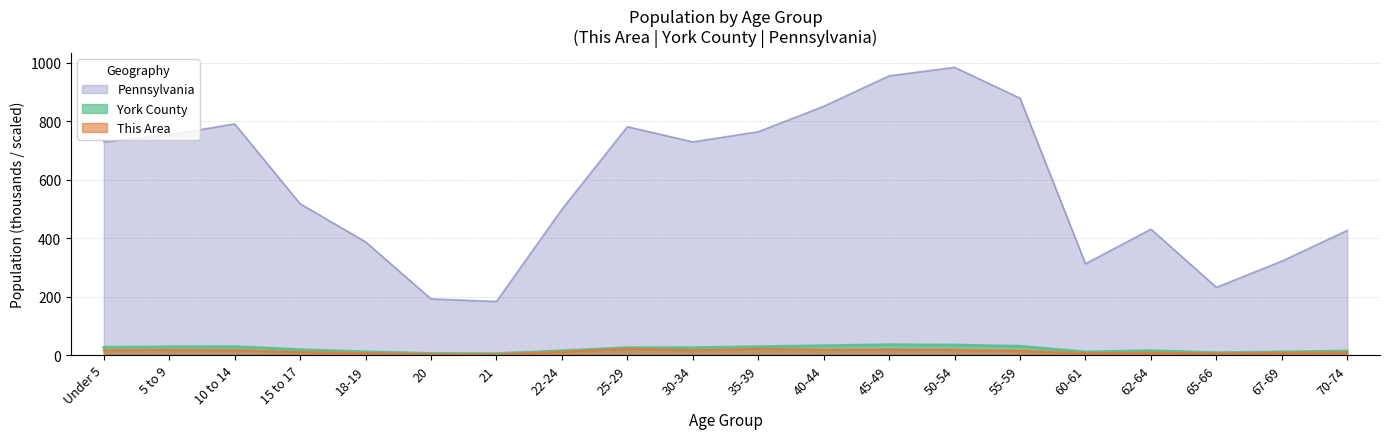

At 40-44, list the series in order from smallest to largest.

This Area, York County, Pennsylvania